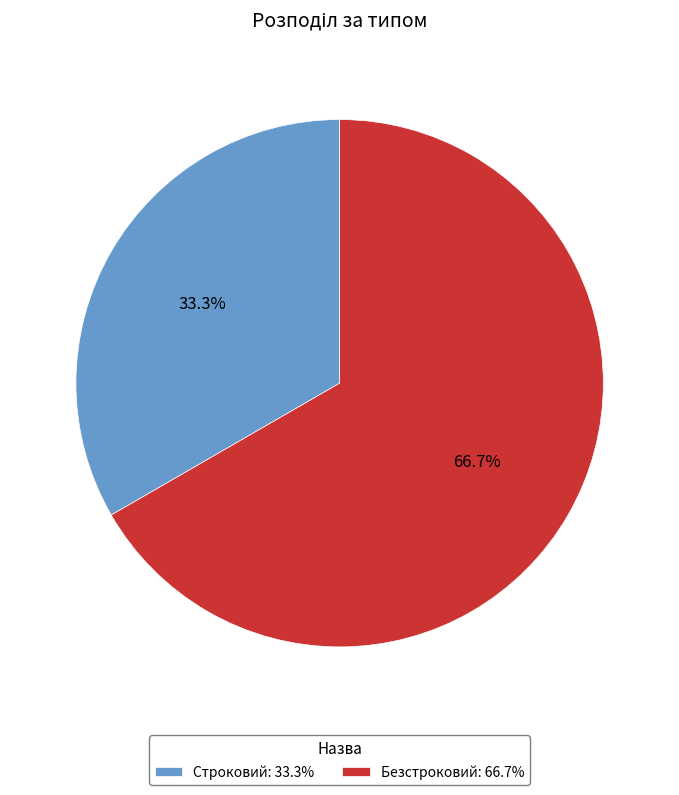

What is the ratio of the value at Безстроковий to the value at Строковий?

2.0